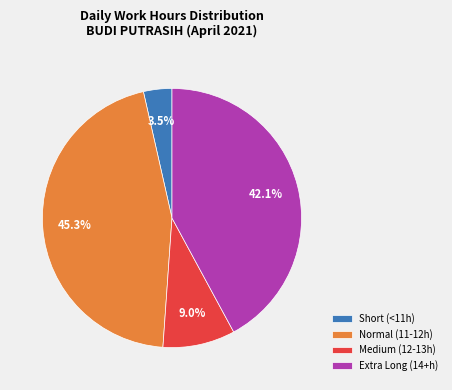

Is there any slice that represents more than half of the pie?

No